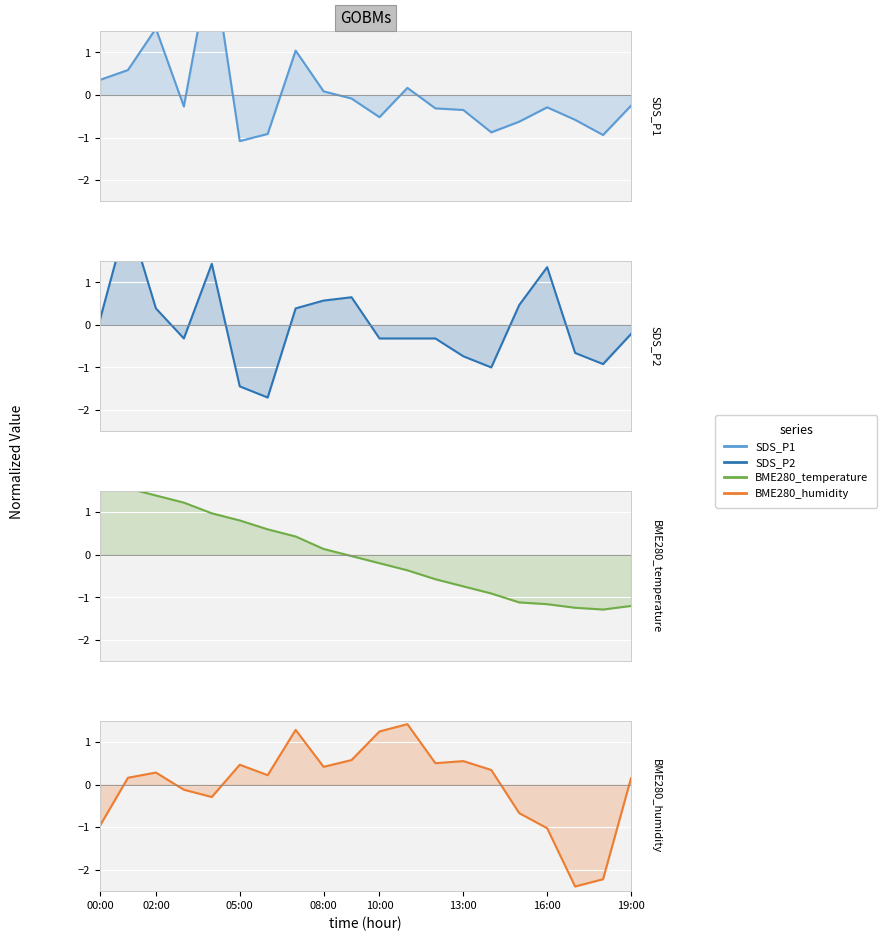

What position from the left is 17?

18